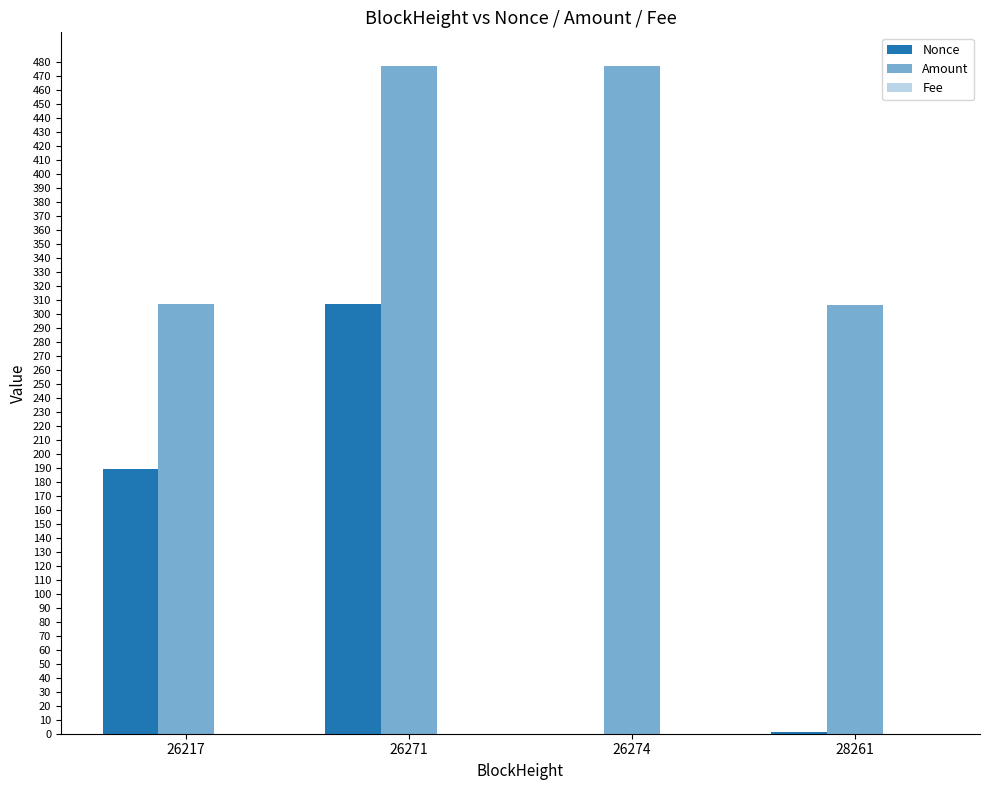

What is the value of the Amount bar at the 4th from the left?

306.0